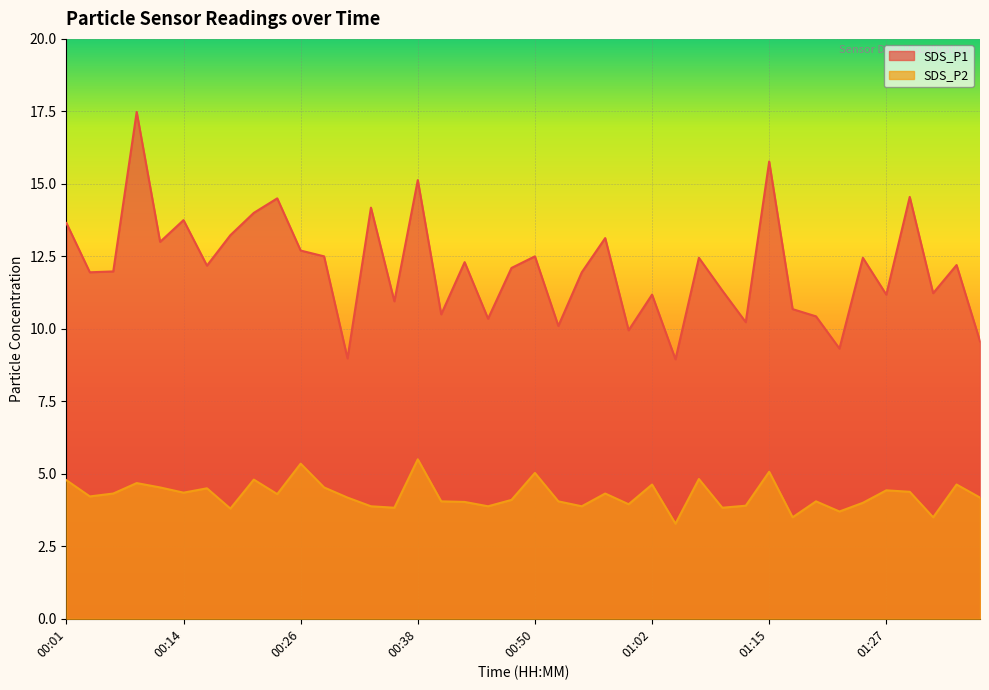

True or false: SDS_P1 and SDS_P2 intersect in this chart.

False